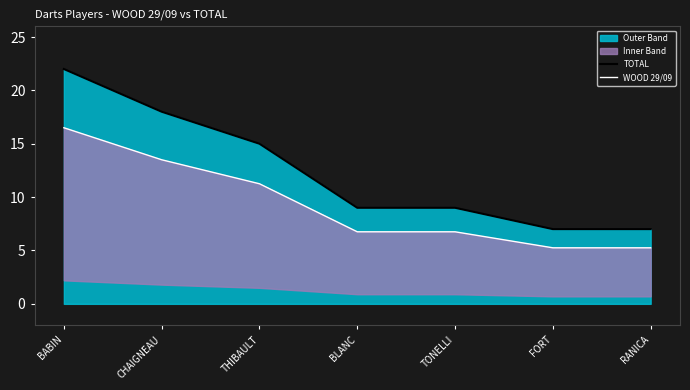

True or false: TOTAL and WOOD 29/09 cross at least once.

False